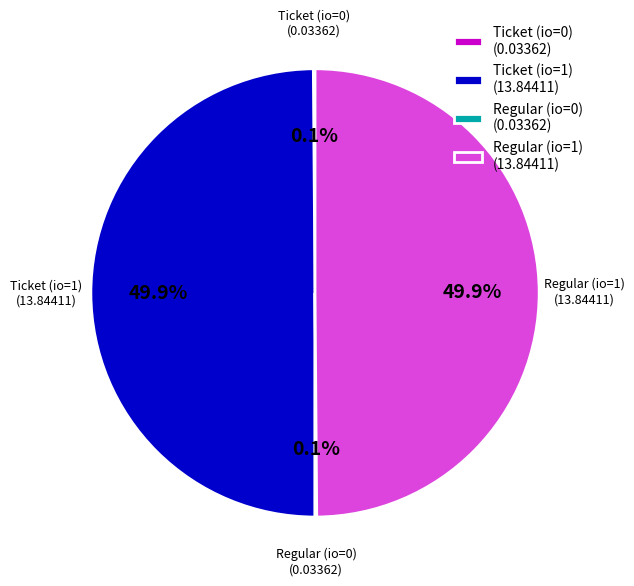

What percentage do Regular (io=1) (13.84411) and Ticket (io=1) (13.84411) together represent?

100.0%